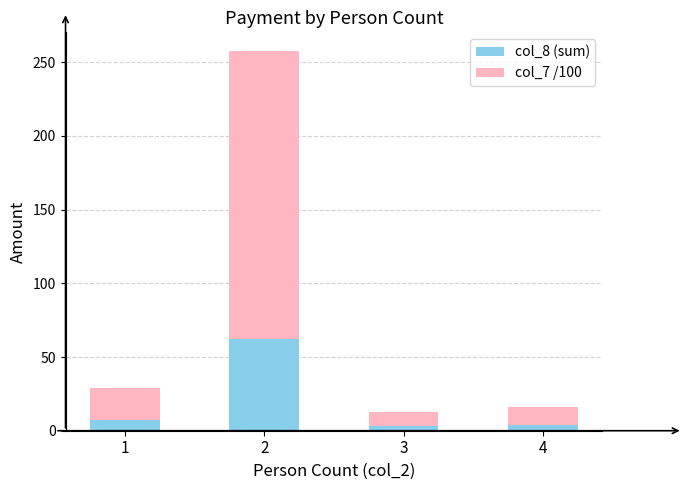

Where does the col_7 /100 series first go above 22?

1